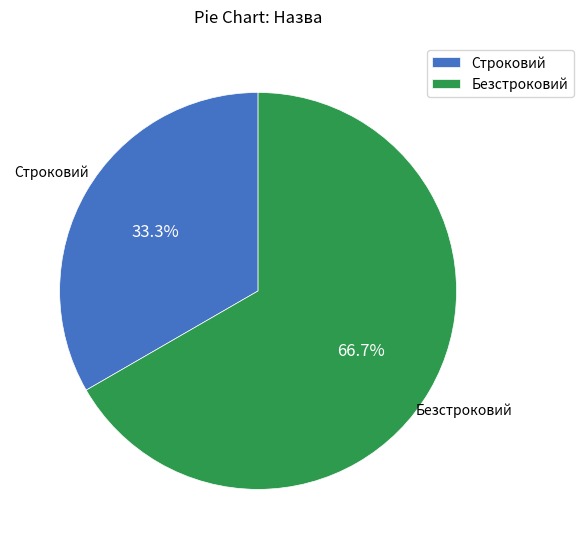

To the nearest percent, what percentage of the pie is Безстроковий?

67%